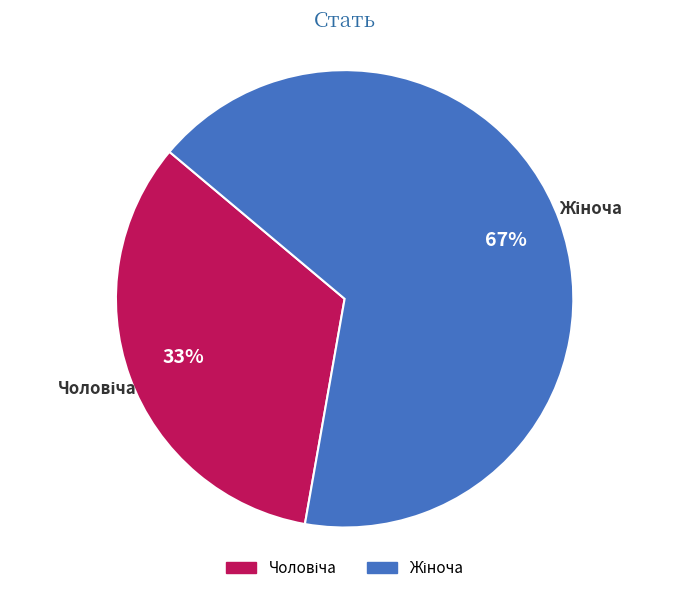

Is there a majority slice in this chart?

Yes